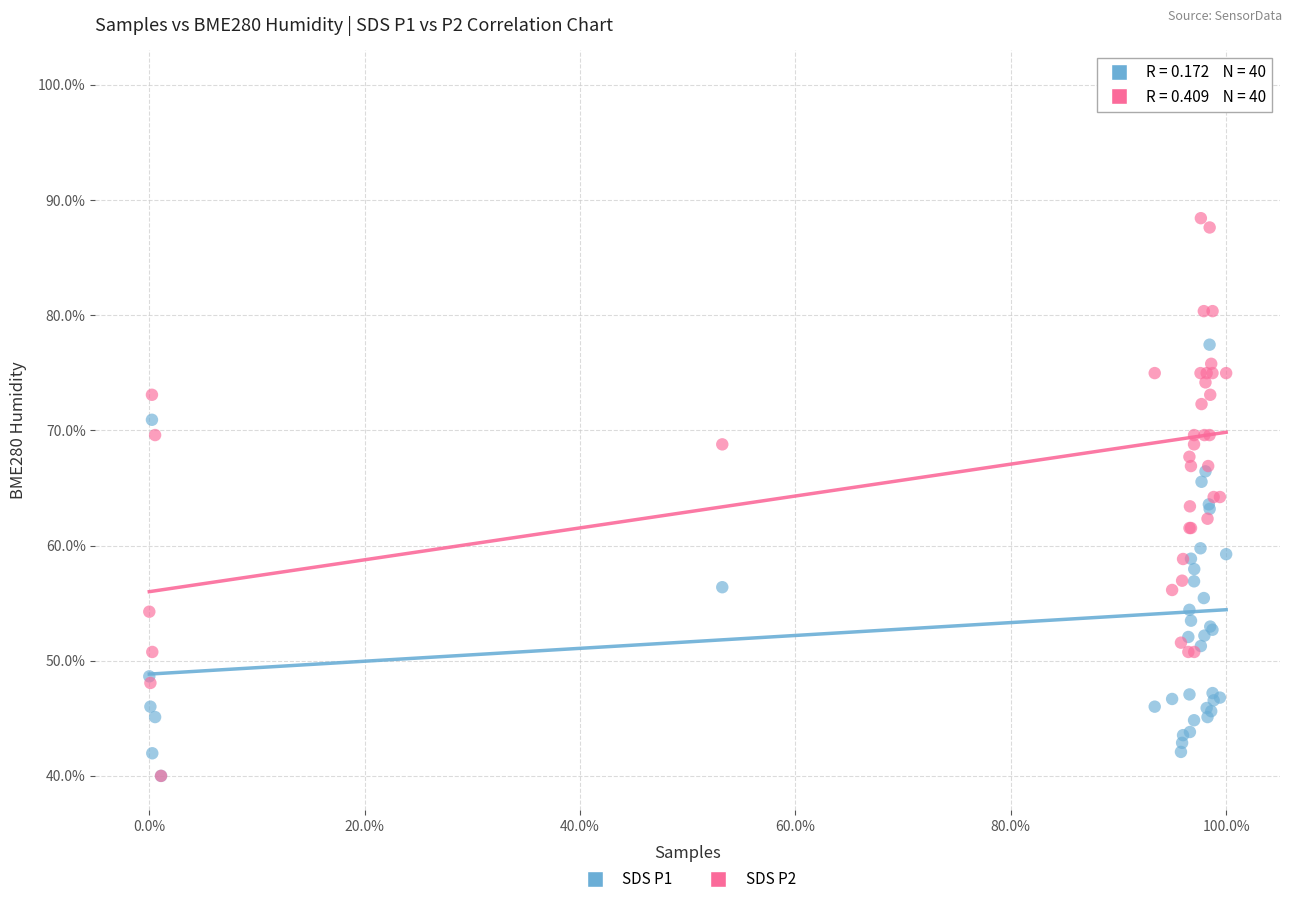

What are all the series names shown in the legend?

SDS P1, SDS P2